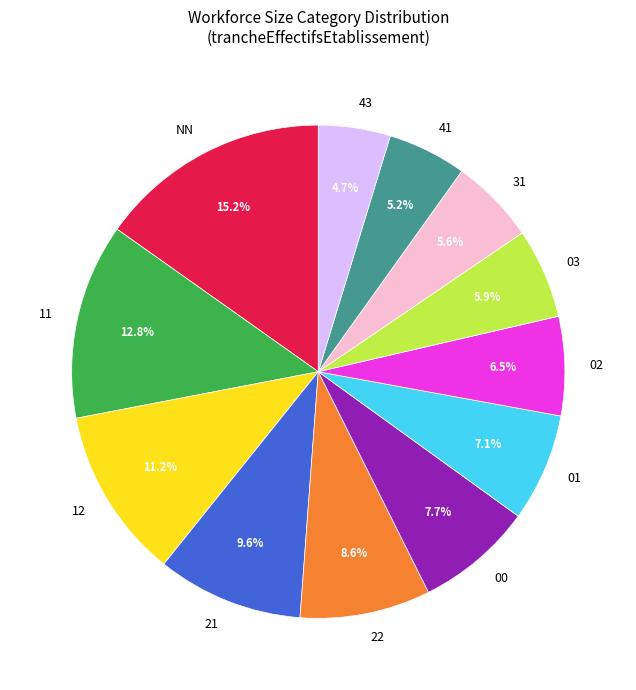

Does any single category account for the majority?

No